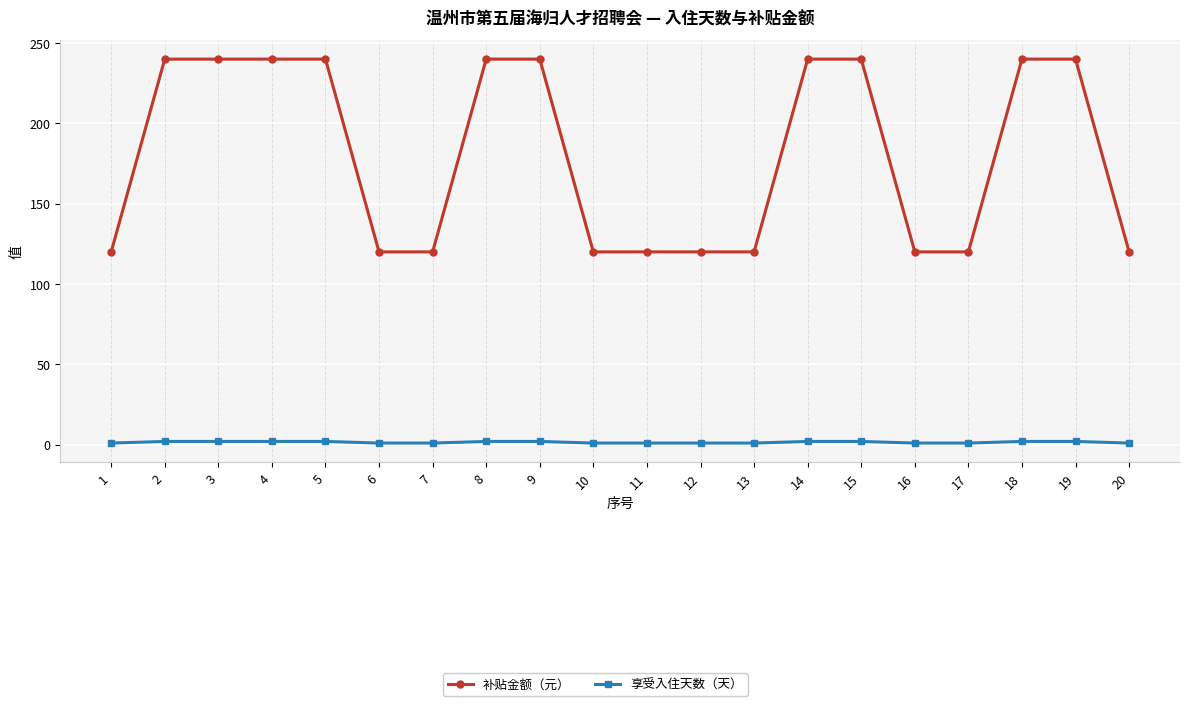

Rank the series at 1 from lowest to highest value.

享受入住天数（天）, 补贴金额（元）